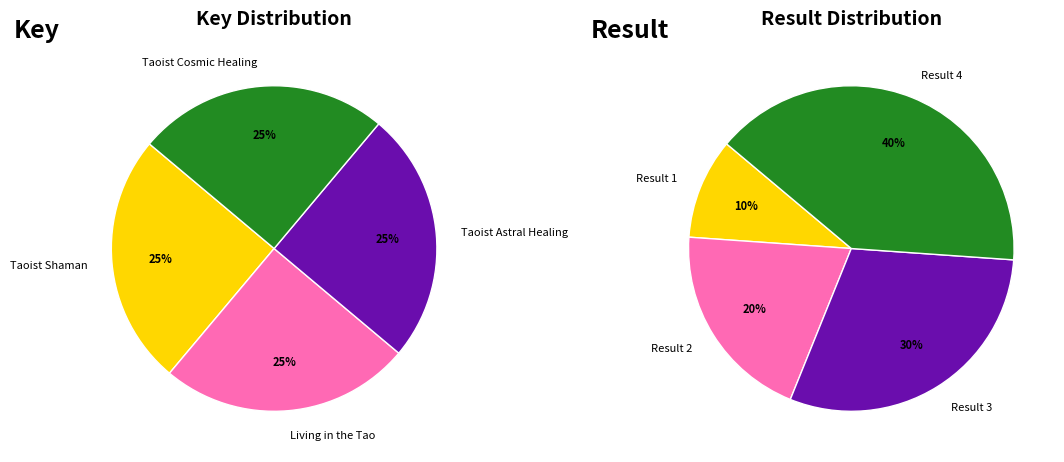

What percentage is NOT represented by Taoist Shaman?

75.0%